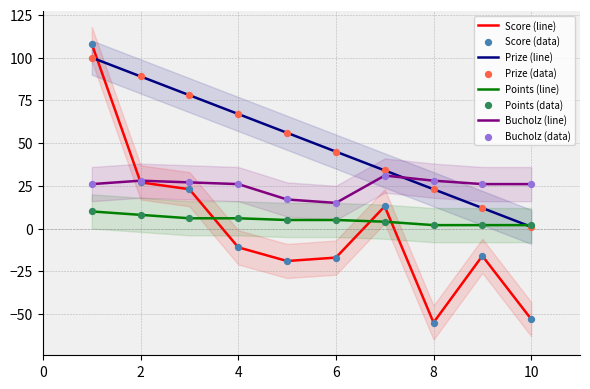

At how many categories does at least one series exceed 30?

7